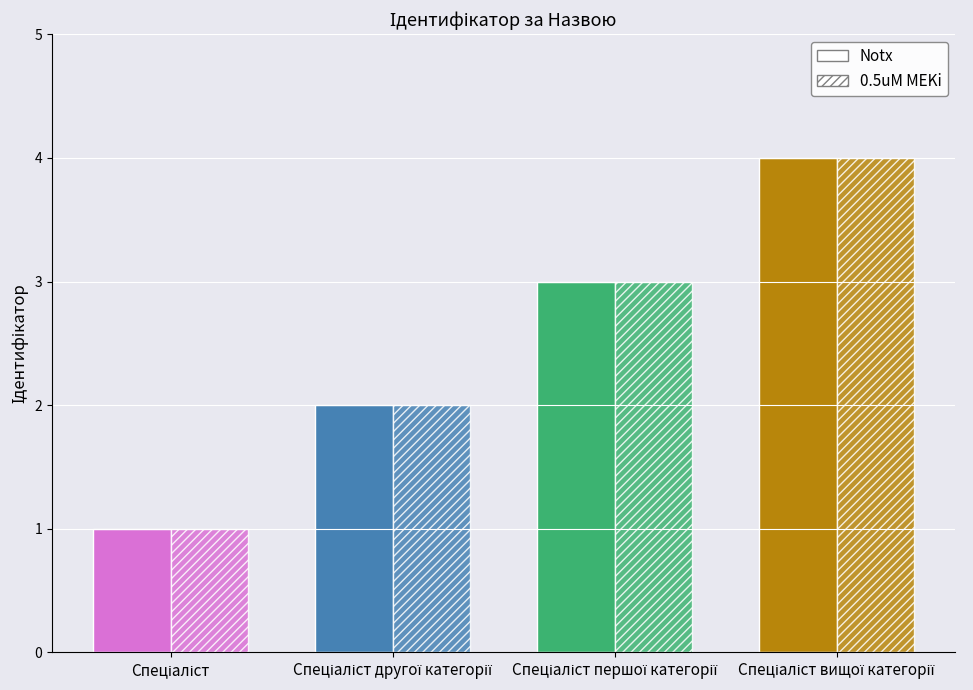

What is the approximate value of Notx at Спеціаліст?

1